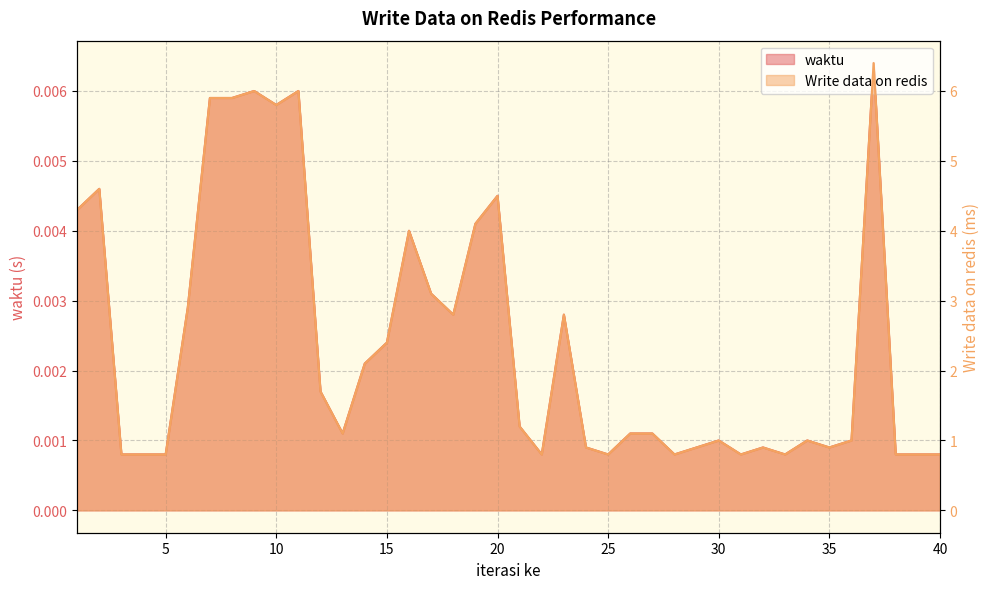

How many data points in Write data on redis are above 1?

22